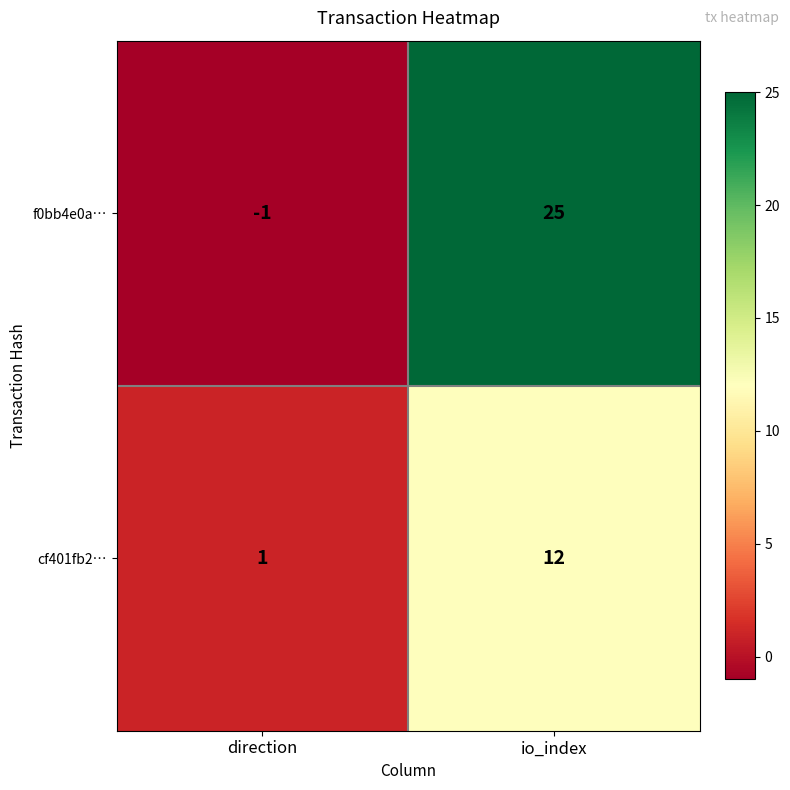

What is the total value across all series at io_index?

37